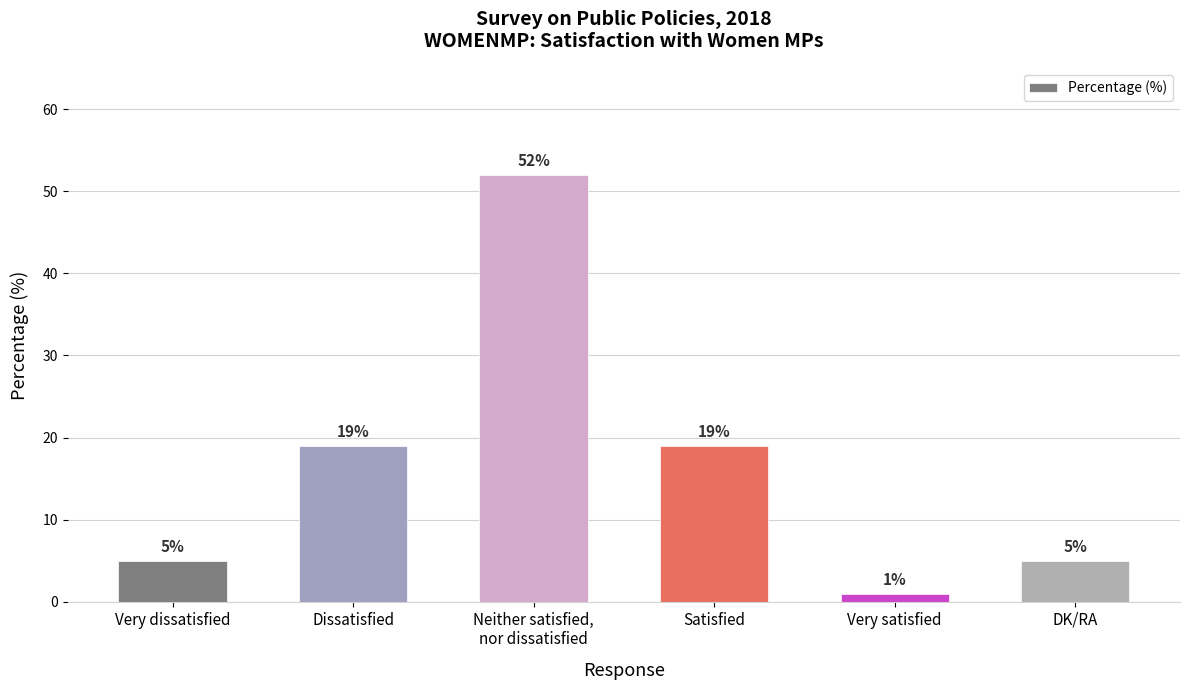

Which label corresponds to the smallest value in the chart?

Very satisfied